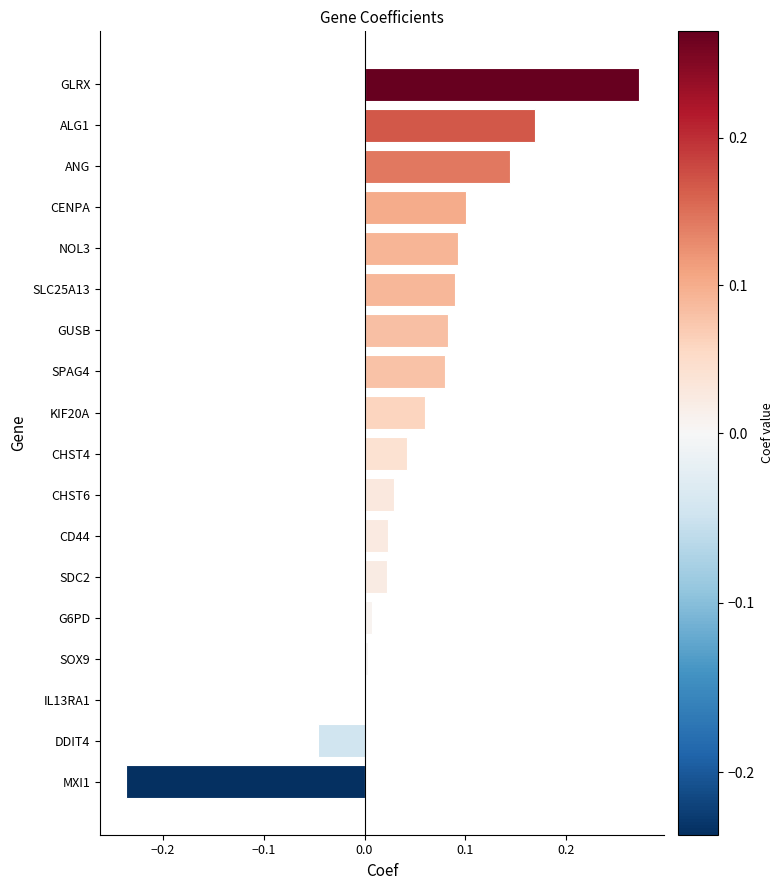

Which label corresponds to the largest value in the chart?

GLRX